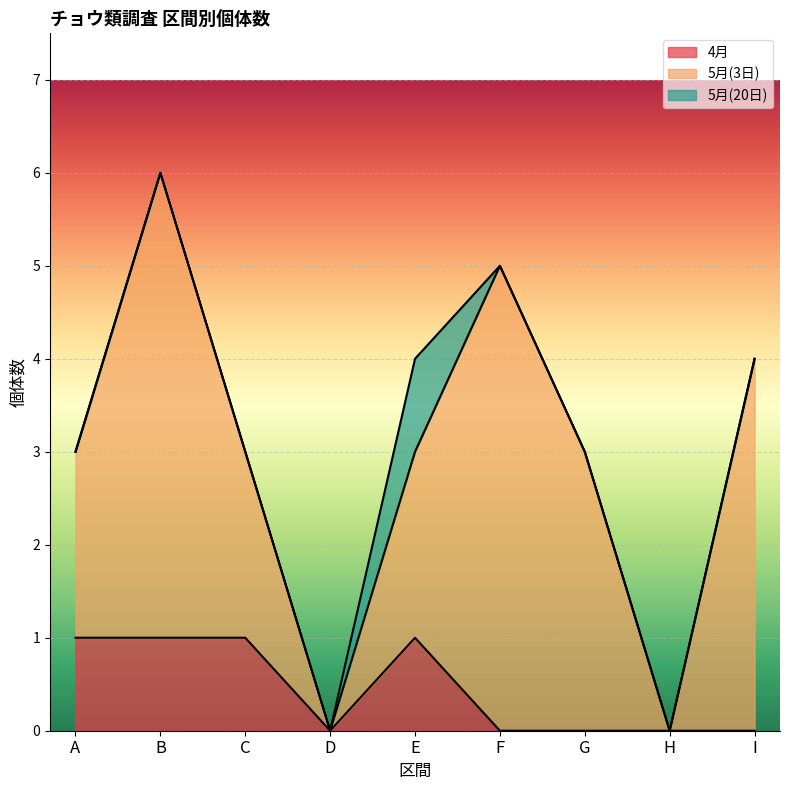

In 5月(3日), how many points are lower than both neighbors (excluding endpoints)?

2